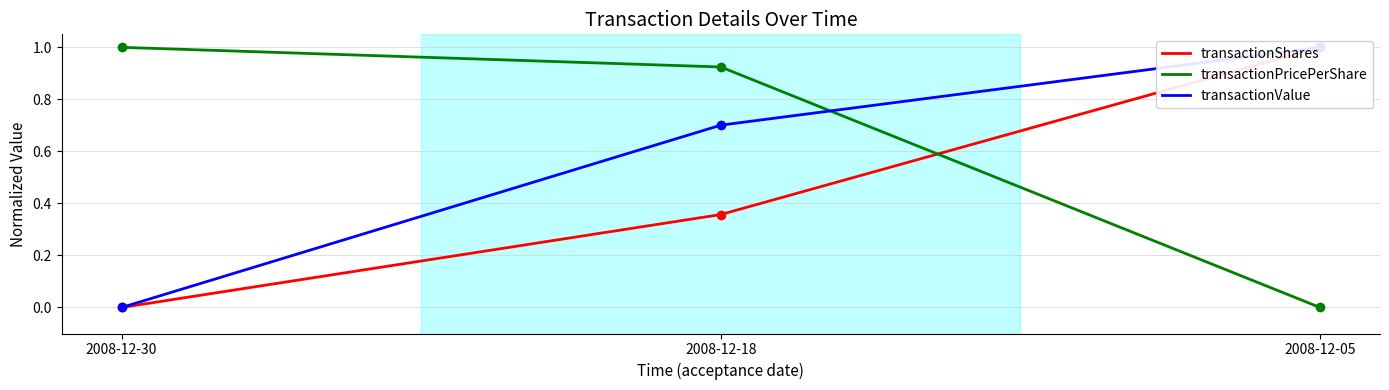

At which label is transactionValue closest to 0?

2008-12-30